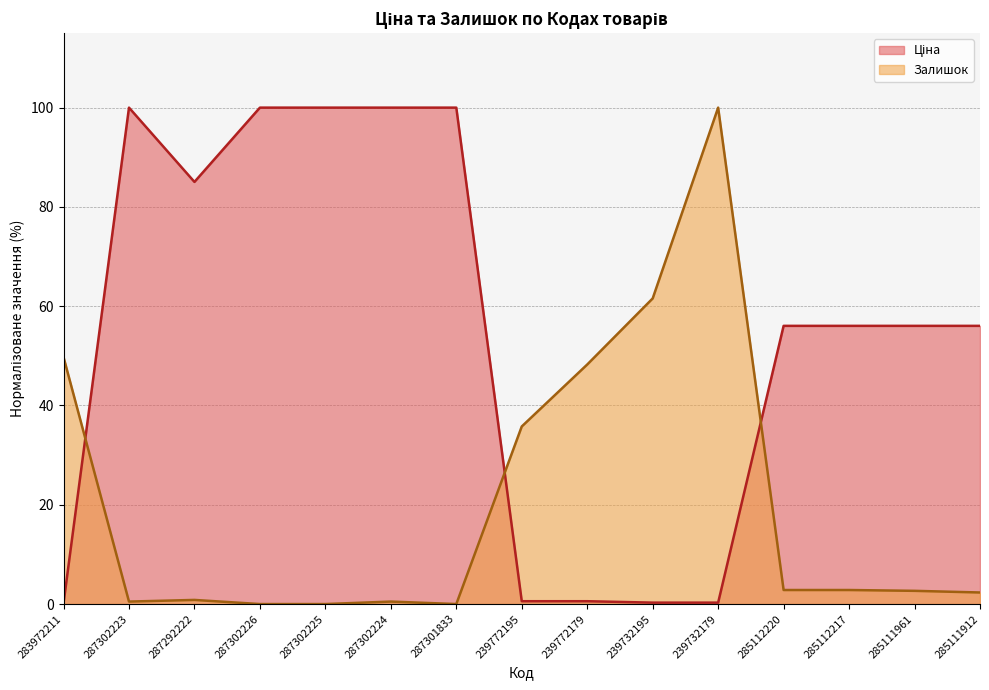

The value of Ціна at 285111912 is 81.7. True or false?

False